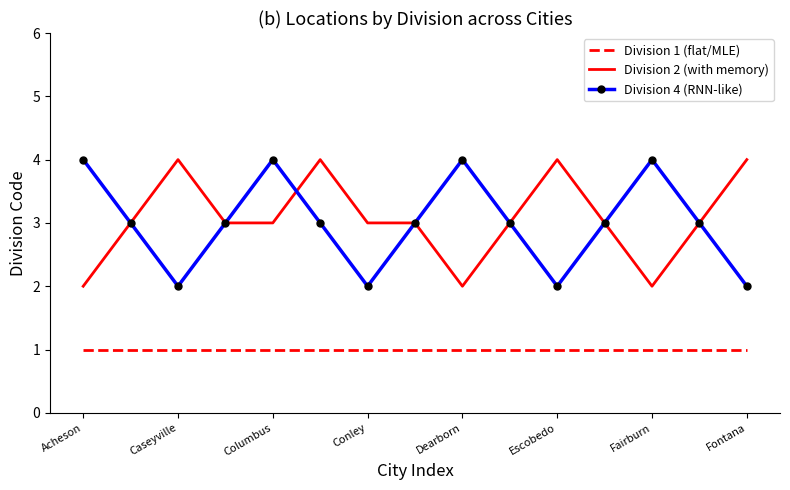

True or false: Division 2 (with memory) and Division 1 (flat/MLE) intersect in this chart.

False